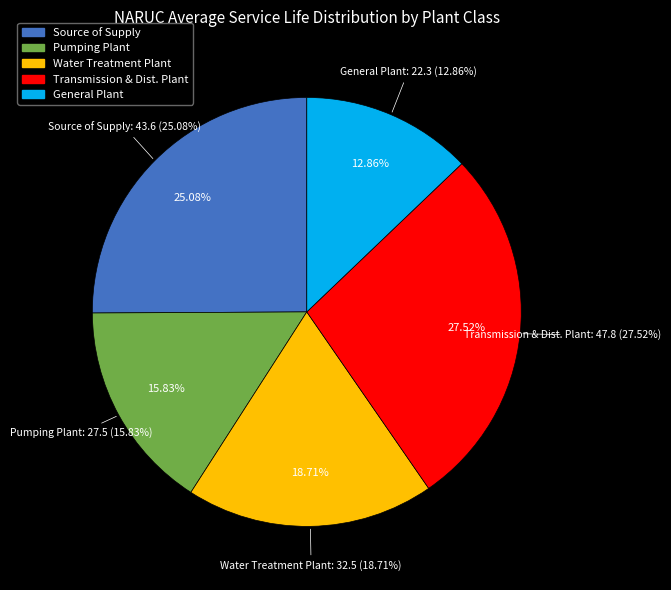

Does any single category account for the majority?

No